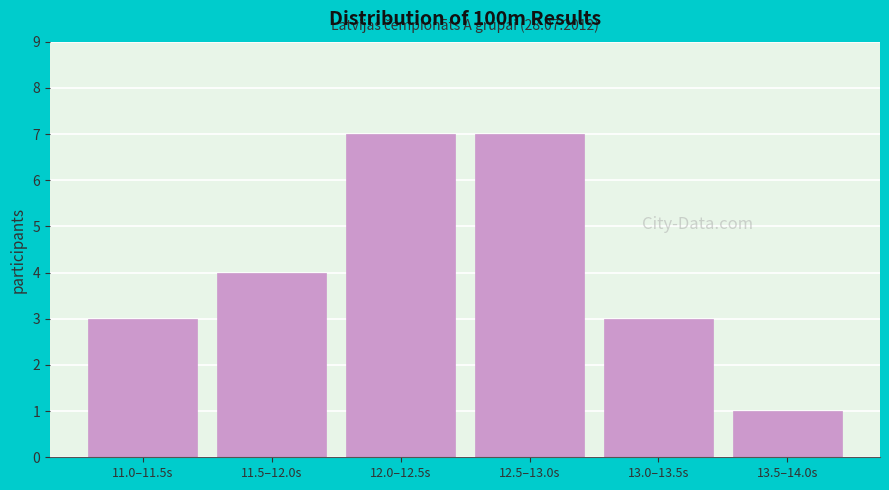

Reading left to right, extract all data points from this chart.

11.0–11.5s=3	11.5–12.0s=4	12.0–12.5s=7	12.5–13.0s=7	13.0–13.5s=3	13.5–14.0s=1